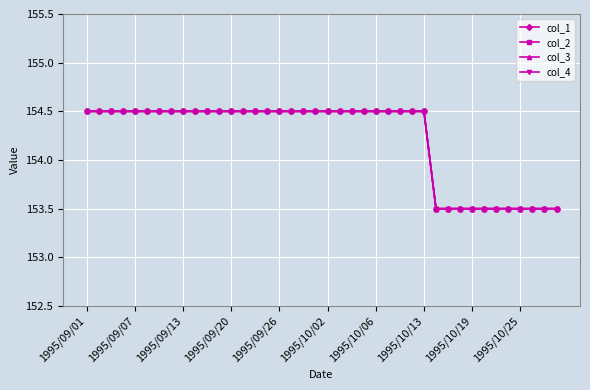

Does the chart have visible grid lines?

Yes